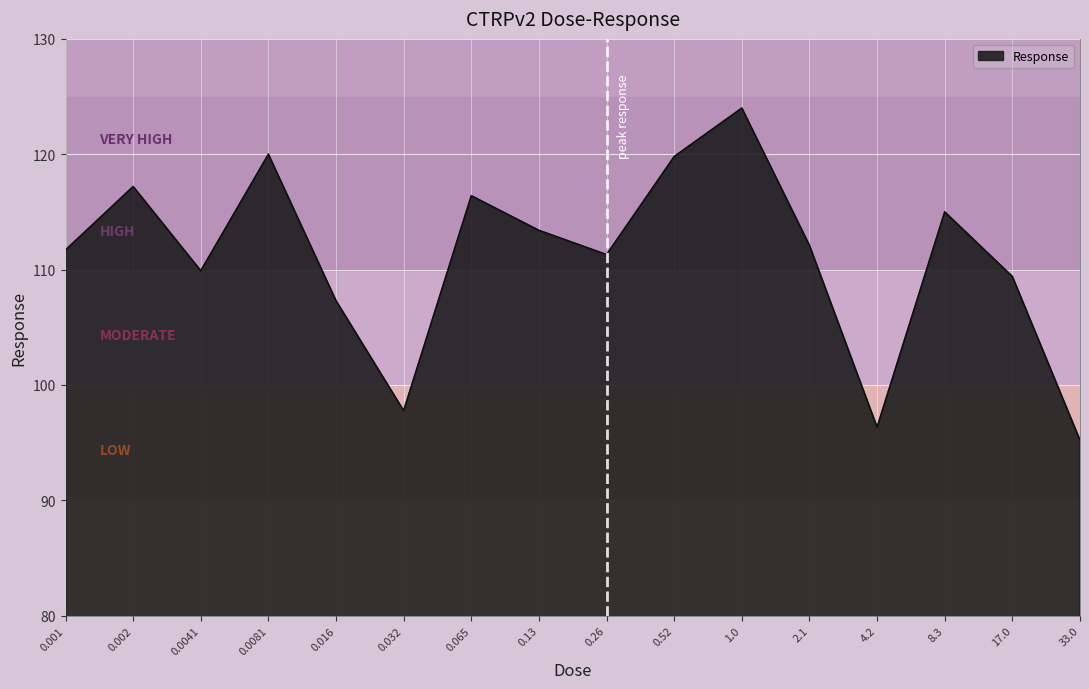

What is the approximate value at 0.016?

107.3